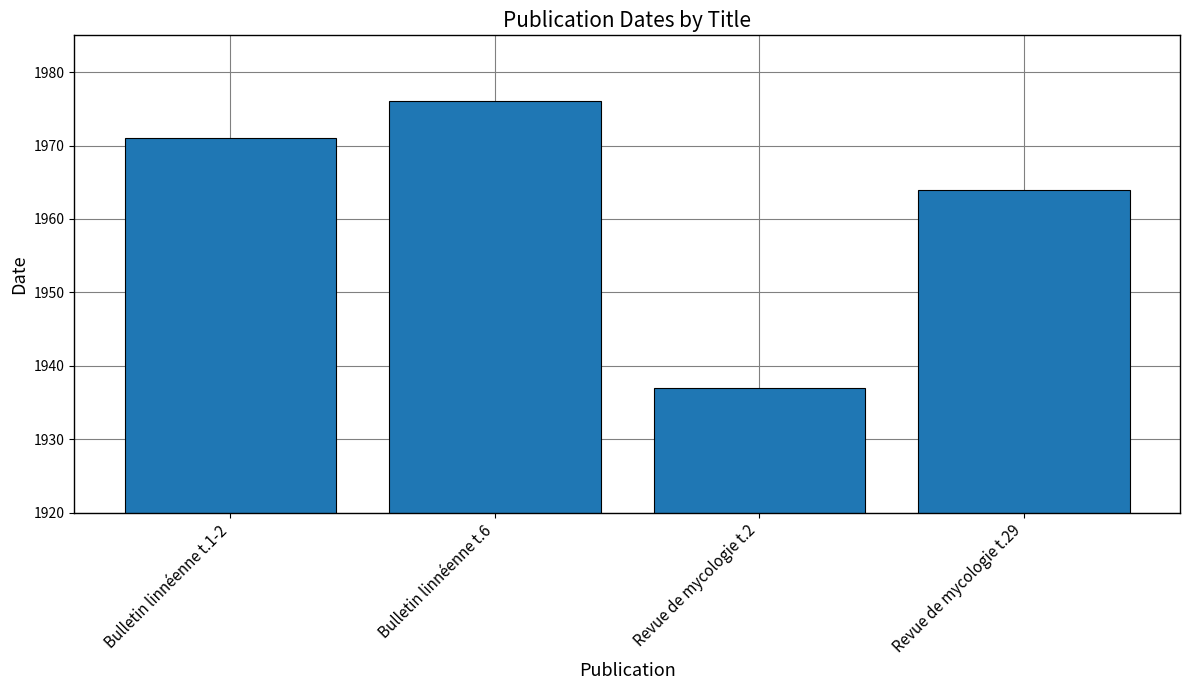

Read the value at Bulletin linnéenne t.6.

1976